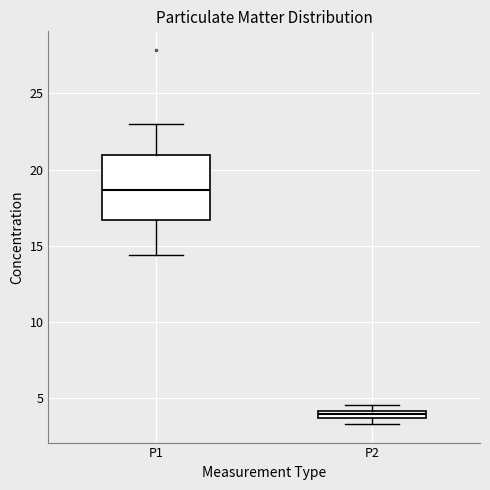

Where is the upper edge of the box for P2 on the y-axis? The values are not printed on the chart, so give them approximately, as read against the axis.

4.0